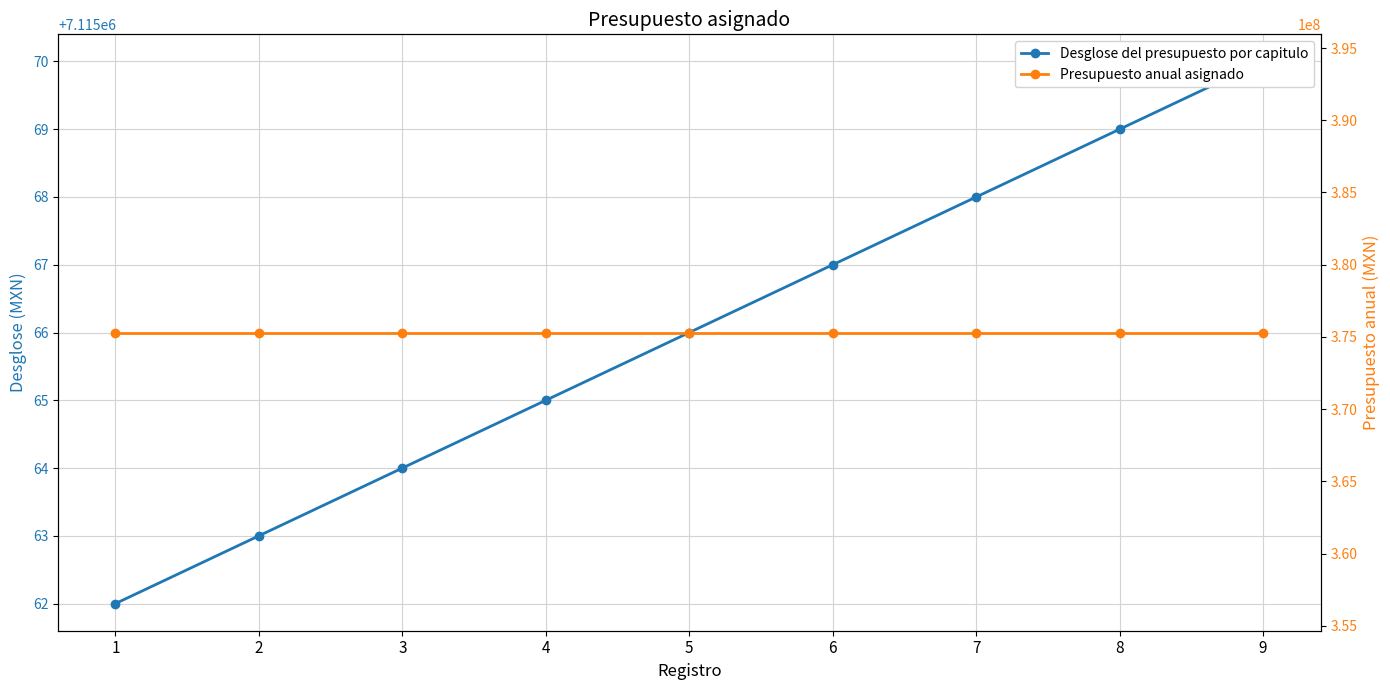

At how many categories does at least one series exceed 306441312?

9